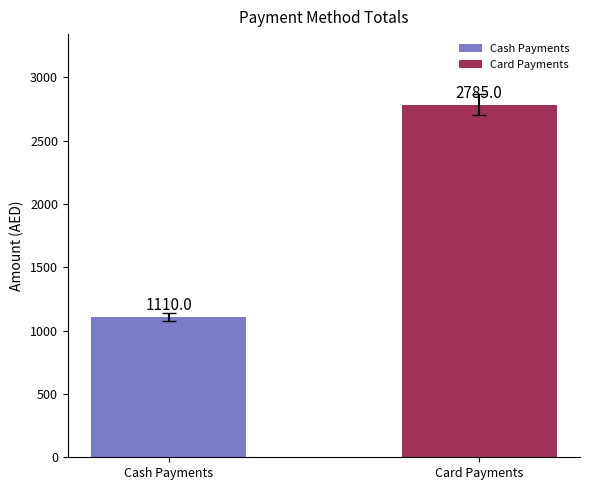

What is the difference between the values at Card Payments and Cash Payments?

1675